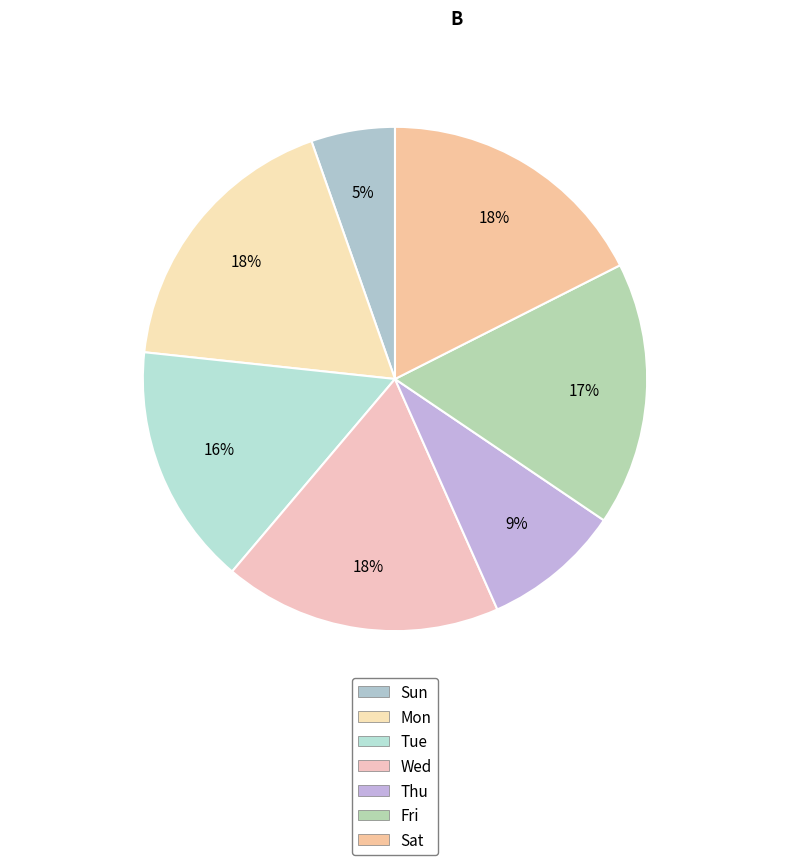

True or false: Sat accounts for 26% of the total.

False